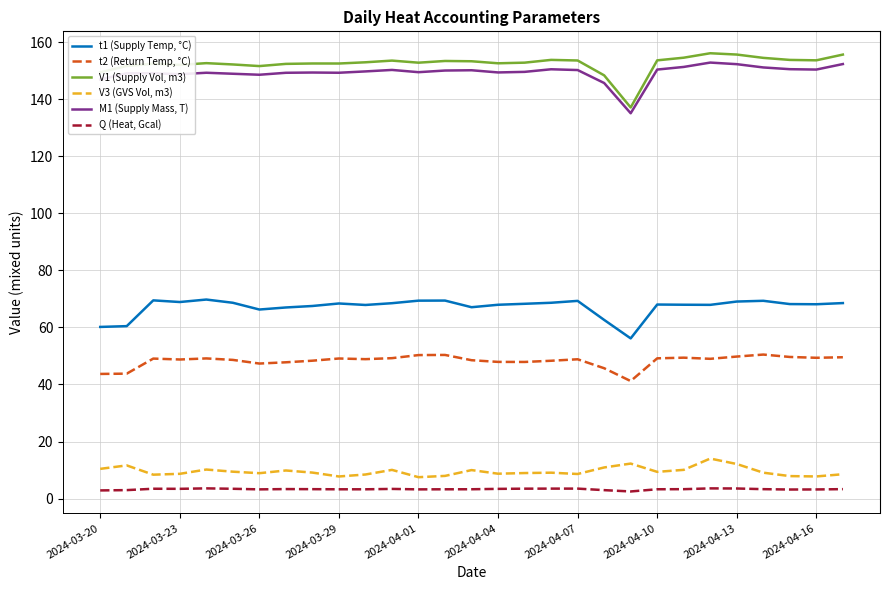

What is the greatest value displayed?

156.1